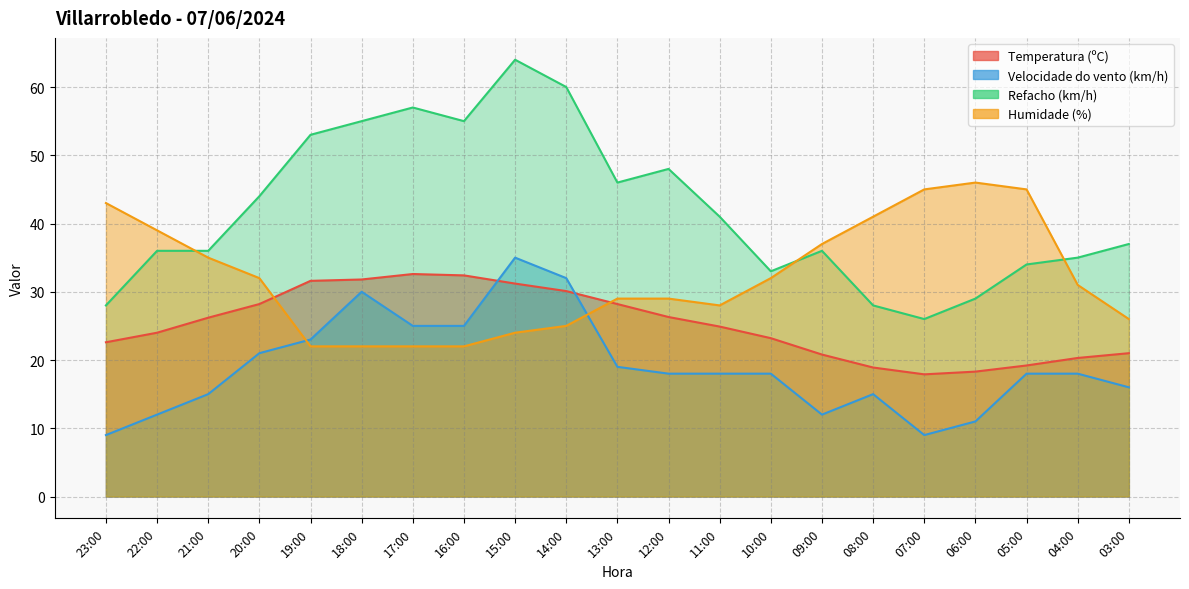

Between 11:00 and 14:00, which is larger?

14:00